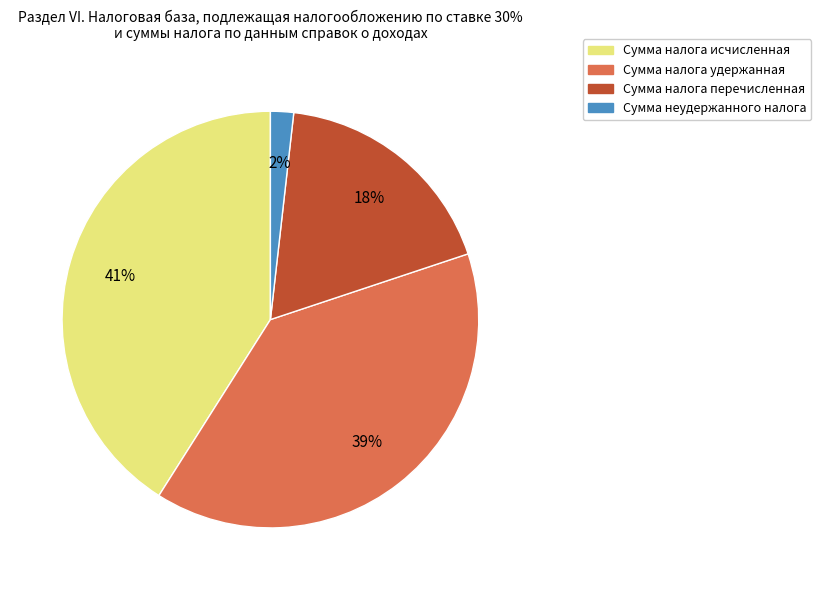

Count the number of slices in the pie.

4